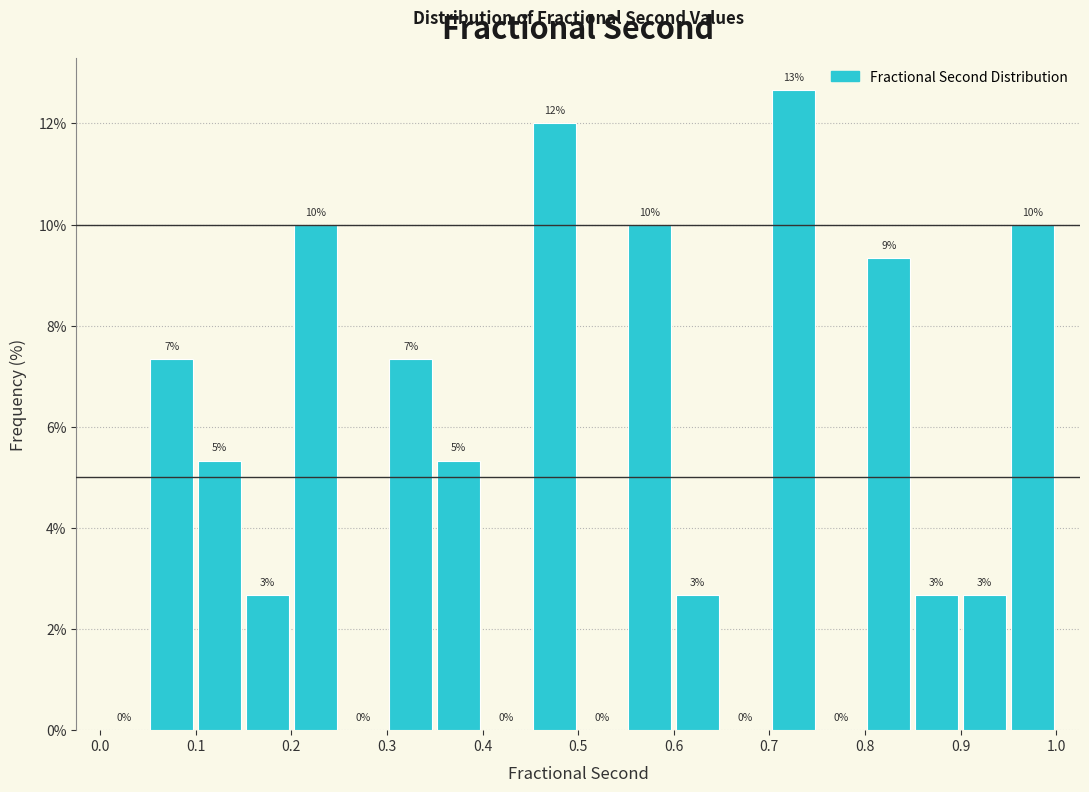

Over which range of the x-axis is the bar tallest?

0.70 to 0.75